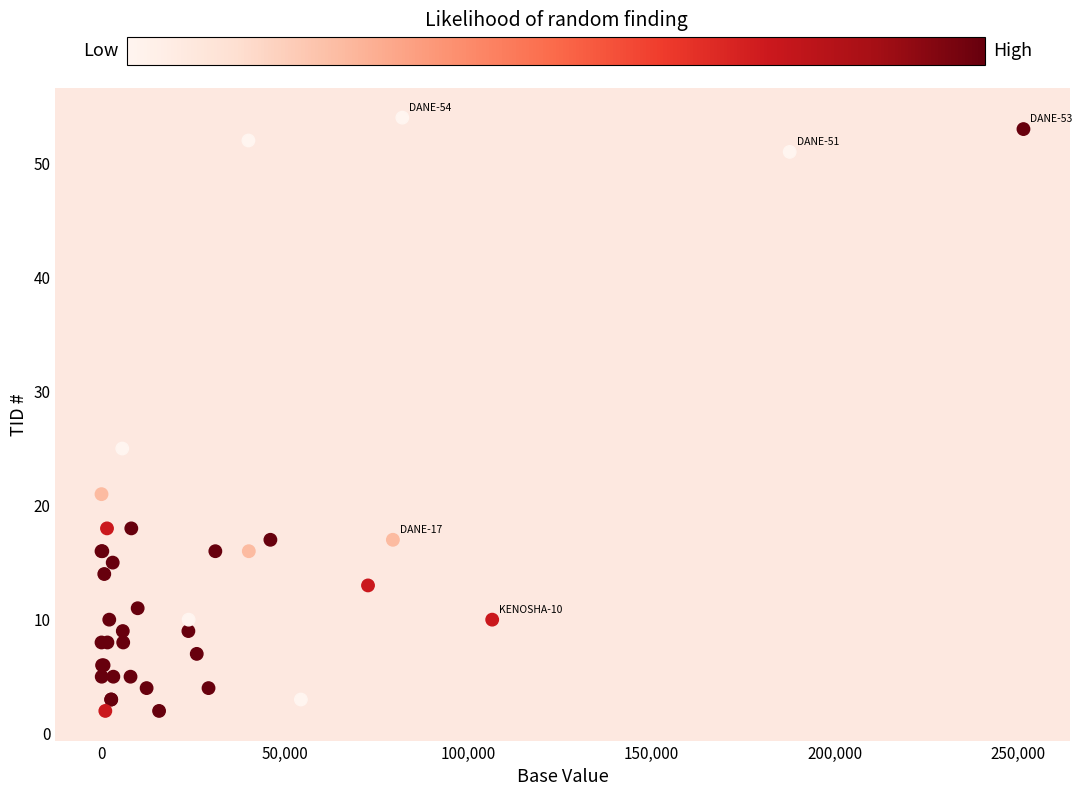

What Y value in the scatter plot is closest to 28?

25